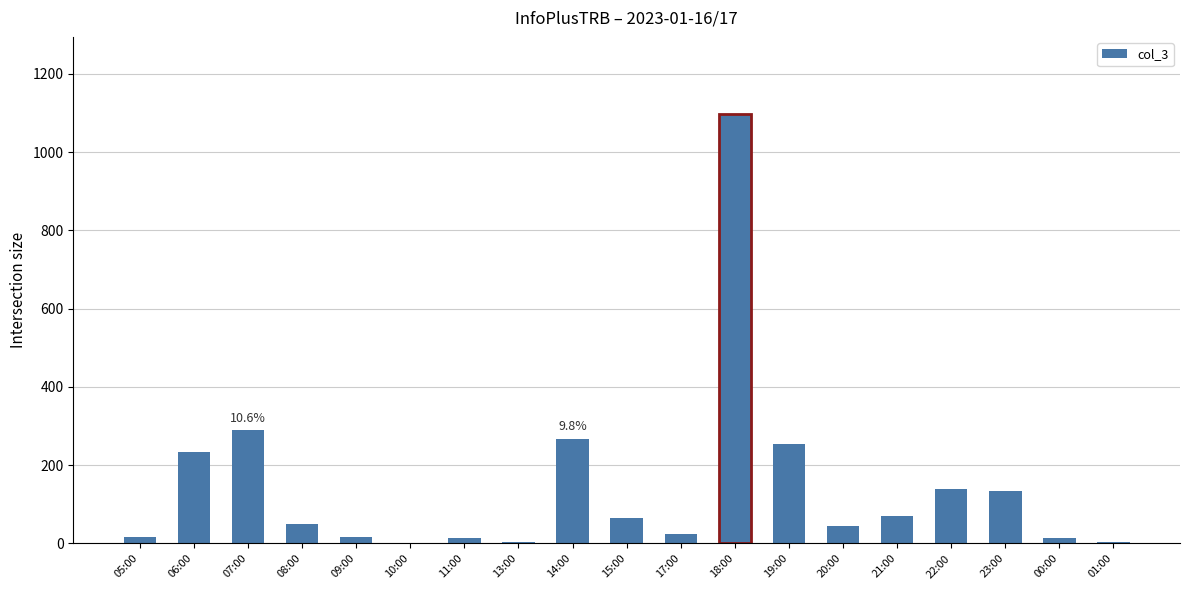

What is the sum of the values at 07:00 and 08:00?

340